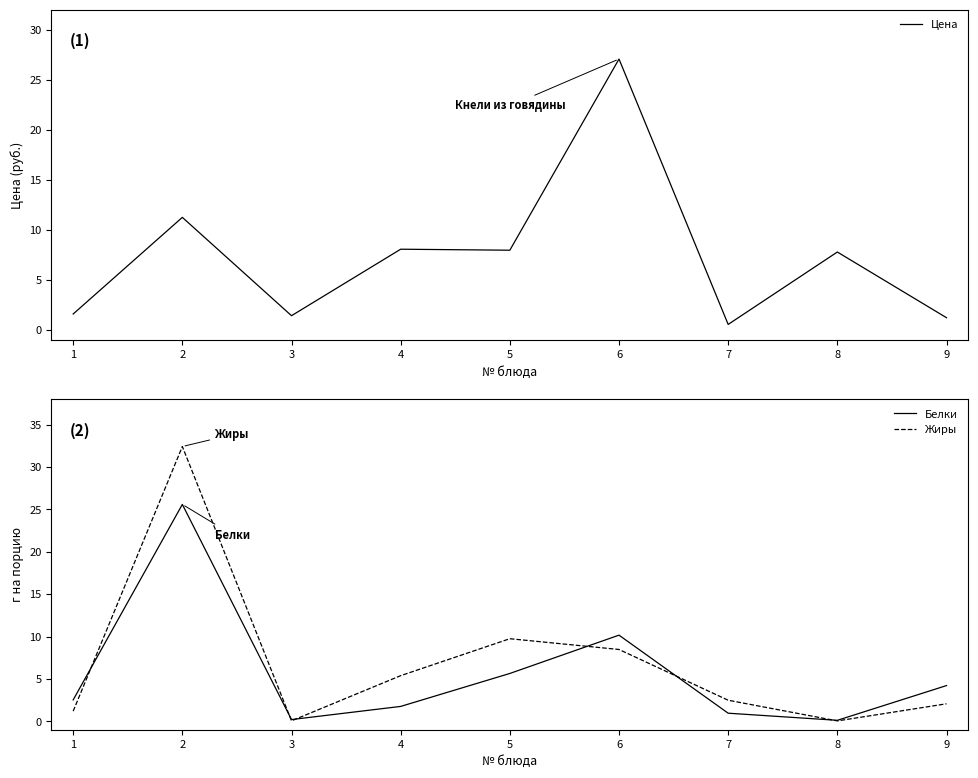

How many categories are shown in the chart?

9